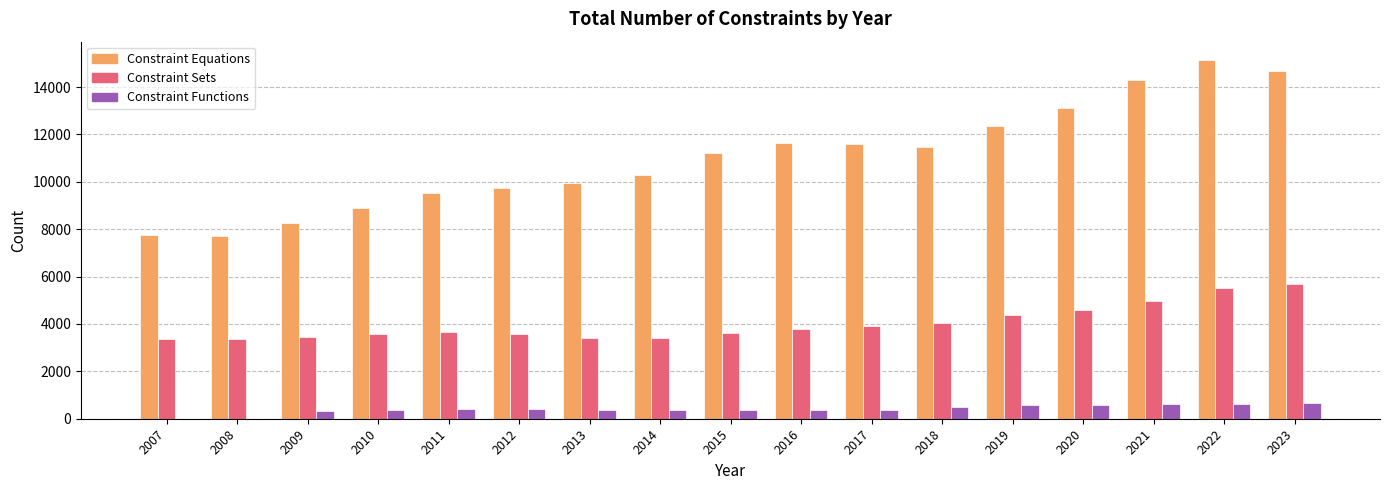

What is the spread (max minus min) of values at 2022?

14522